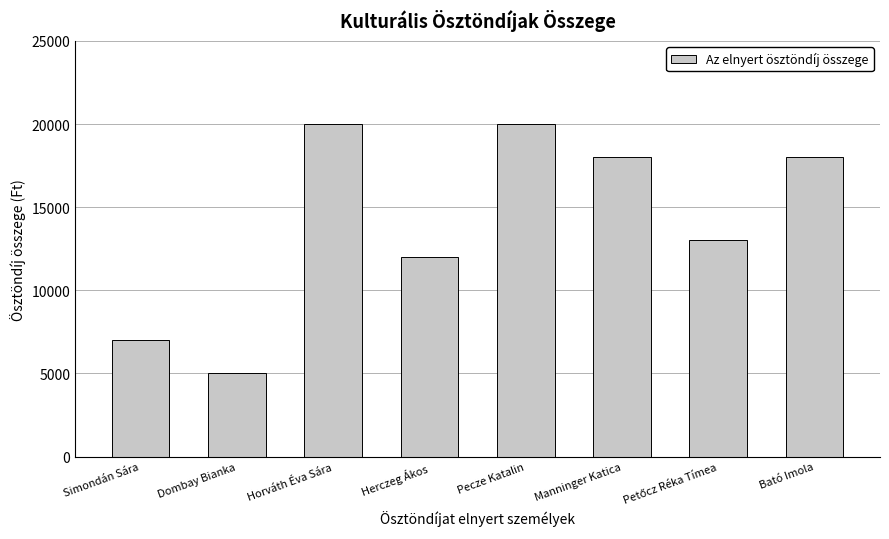

What is the change in value from Horváth Éva Sára to Bató Imola?

-2000